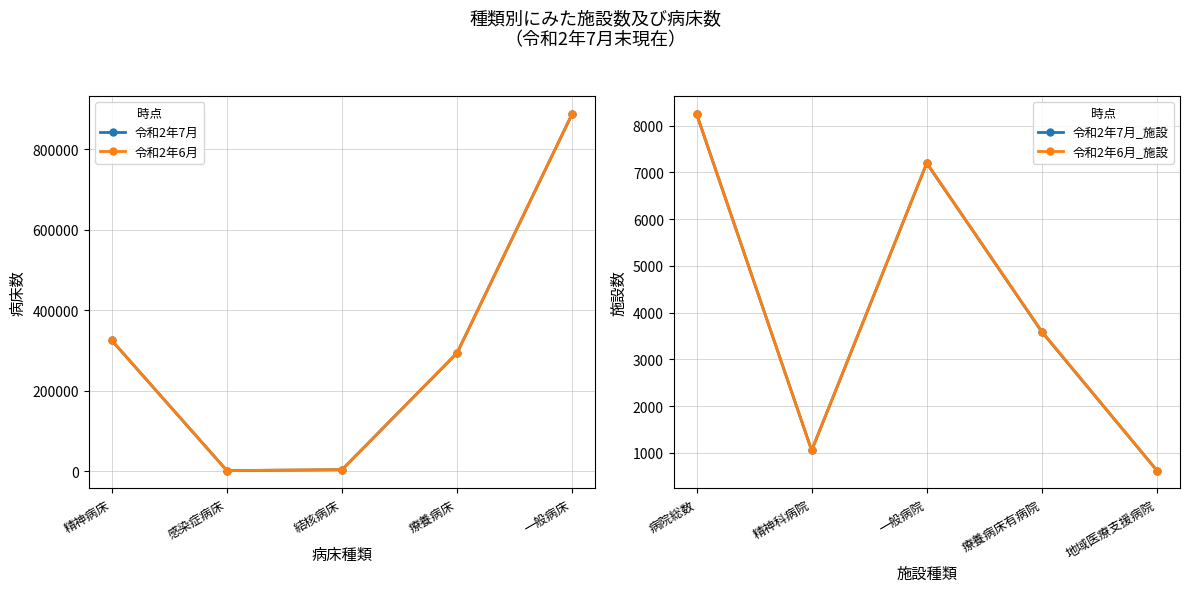

How many lines are shown in the chart?

4